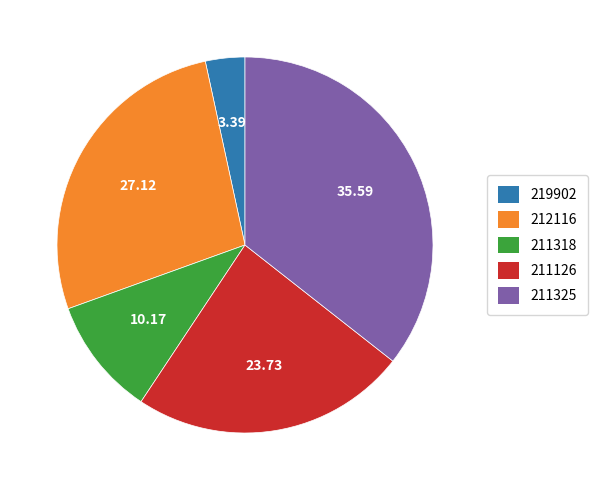

Does 211325 represent more than half of the total?

No